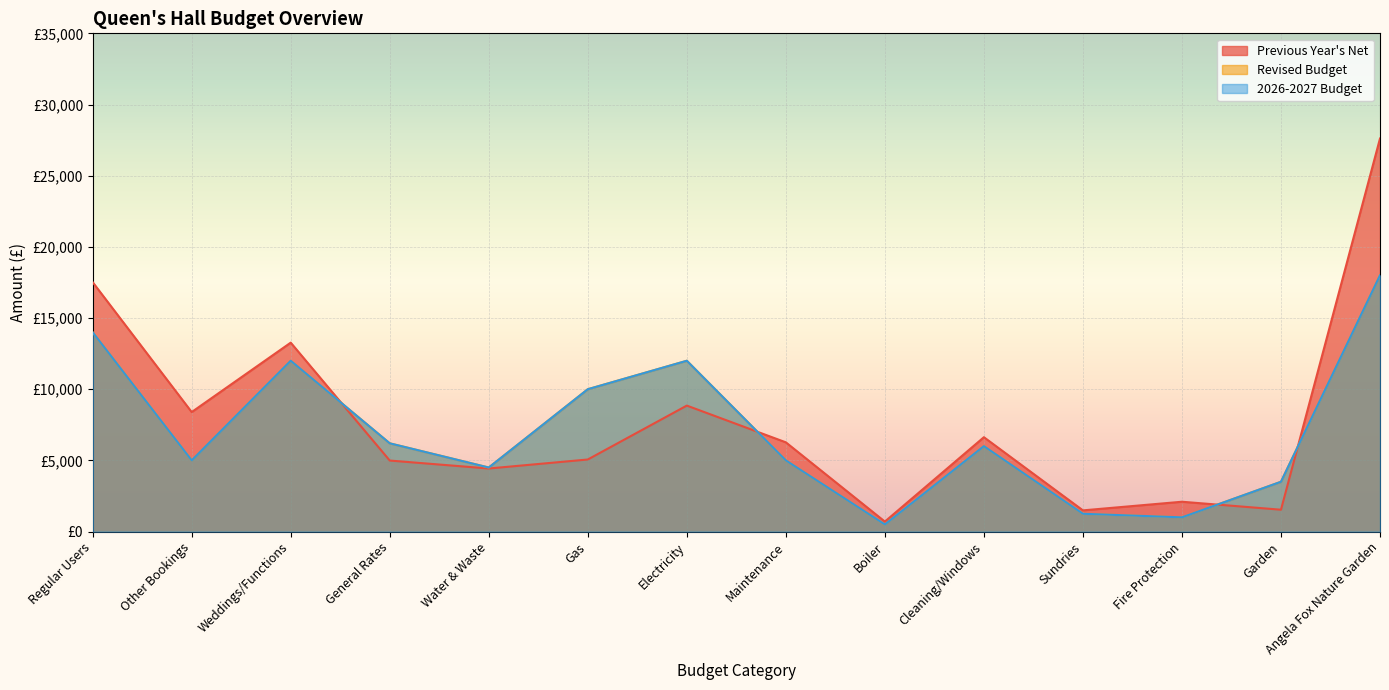

Rank the series at Regular Users from lowest to highest value.

Revised Budget, 2026-2027 Budget, Previous Year's Net